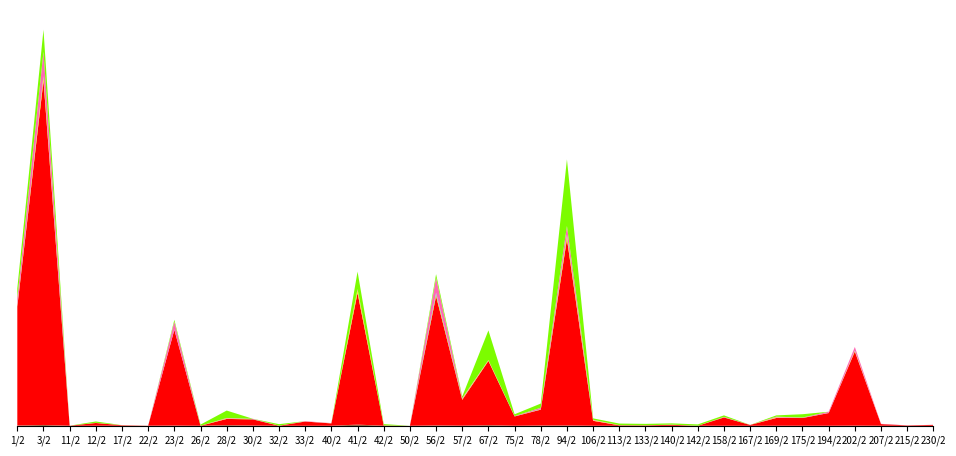

Reading left to right, transcribe all the data shown in this chart.

Краткосрочные и долгосрочные обязательства: 1/2=31782.0	3/2=105754.0	11/2=1399.0	12/2=6737.0	17/2=5552.0	22/2=8827.0	23/2=26855.0	26/2=1083.0	28/2=85016.0	30/2=29286.0	32/2=5122.0	33/2=1499.0	40/2=2593.0	41/2=154016.0	42/2=1631.7	50/2=746.0	56/2=46042.0	57/2=12013.0	67/2=79798.0	75/2=3231.8	78/2=33351.0	94/2=36685.0	106/2=3892.0	113/2=673.0	133/2=271.0	140/2=1692.0	142/2=1845.0	158/2=2615.0	167/2=286.0	169/2=6492.0	175/2=4057.0	194/2=4291.0	202/2=18639.0	207/2=1976.0	215/2=2790.0	230/2=645.0
Пенсионные резервы: 1/2=15374695.0	3/2=44466203.0	11/2=10800.0	12/2=354664.0	17/2=63408.0	22/2=9205.0	23/2=12367783.0	26/2=88.0	28/2=801113.0	30/2=796845.0	32/2=5521.0	33/2=544057.0	40/2=305566.0	41/2=17007176.0	42/2=37656.1	50/2=1557.0	56/2=16704077.0	57/2=3342047.0	67/2=8295740.0	75/2=1201906.0	78/2=2051680.0	94/2=24090135.0	106/2=637712.0	113/2=60132.0	133/2=54999.0	140/2=127570.0	142/2=0.0	158/2=1071372.0	167/2=106627.0	169/2=1002018.0	175/2=998558.0	194/2=1640159.0	202/2=9567526.0	207/2=215945.0	215/2=47580.0	230/2=116383.0
Количество участников: 1/2=95181.0	3/2=476875.0	11/2=0.0	12/2=7809.0	17/2=8023.0	22/2=11.0	23/2=22307.0	26/2=10.0	28/2=55675.0	30/2=18254.0	32/2=4816.0	33/2=6058.0	40/2=14285.0	41/2=330478.0	42/2=6349.0	50/2=7.0	56/2=251920.0	57/2=82305.0	67/2=75295.0	75/2=5633.0	78/2=36729.0	94/2=426340.0	106/2=64656.0	113/2=320.0	133/2=6979.0	140/2=5955.0	142/2=0.0	158/2=17947.0	167/2=1193.0	169/2=64665.0	175/2=9969.0	194/2=8851.0	202/2=99324.0	207/2=2301.0	215/2=728.0	230/2=184.0
Количество участников, получающих пенсию: 1/2=22922.0	3/2=107634.0	11/2=0.0	12/2=1712.0	17/2=303.0	22/2=11.0	23/2=19572.0	26/2=0.0	28/2=7030.0	30/2=16343.0	32/2=0.0	33/2=1387.0	40/2=1782.0	41/2=14369.0	42/2=158.0	50/2=0.0	56/2=182195.0	57/2=22904.0	67/2=5432.0	75/2=4022.0	78/2=20445.0	94/2=147748.0	106/2=2590.0	113/2=130.0	133/2=71.0	140/2=366.0	142/2=0.0	158/2=3428.0	167/2=215.0	169/2=7221.0	175/2=1103.0	194/2=6170.0	202/2=32460.0	207/2=1342.0	215/2=349.0	230/2=39.0
Выплаты пенсий по НПО: 1/2=954325.0	3/2=3145575.0	11/2=0.0	12/2=12844.5	17/2=4014.0	22/2=387.9	23/2=1010930.3	26/2=0.0	28/2=60378.8	30/2=40912.5	32/2=0.0	33/2=45629.7	40/2=24571.6	41/2=150093.5	42/2=1138.7	50/2=0.0	56/2=1921959.8	57/2=127533.6	67/2=36966.7	75/2=39612.4	78/2=184213.2	94/2=1102578.0	106/2=69067.9	113/2=11025.6	133/2=674.0	140/2=13839.4	142/2=0.0	158/2=52321.7	167/2=3472.4	169/2=96087.0	175/2=51960.0	194/2=154651.3	202/2=461404.2	207/2=33139.2	215/2=4872.8	230/2=8941.5
Капитал и резервы: 1/2=1263680.0	3/2=2848085.0	11/2=0.0	12/2=171925.0	17/2=0.0	22/2=0.0	23/2=235896.0	26/2=150238.0	28/2=956362.0	30/2=0.0	32/2=194291.0	33/2=0.0	40/2=0.0	41/2=2251218.0	42/2=169328.3	50/2=0.0	56/2=471332.0	57/2=197065.0	67/2=3824095.0	75/2=230141.4	78/2=543219.0	94/2=8593911.0	106/2=179374.0	113/2=214725.0	133/2=183201.0	140/2=163794.0	142/2=176358.0	158/2=196475.0	167/2=0.0	169/2=167491.0	175/2=426125.0	194/2=0.0	202/2=0.0	207/2=0.0	215/2=0.0	230/2=0.0